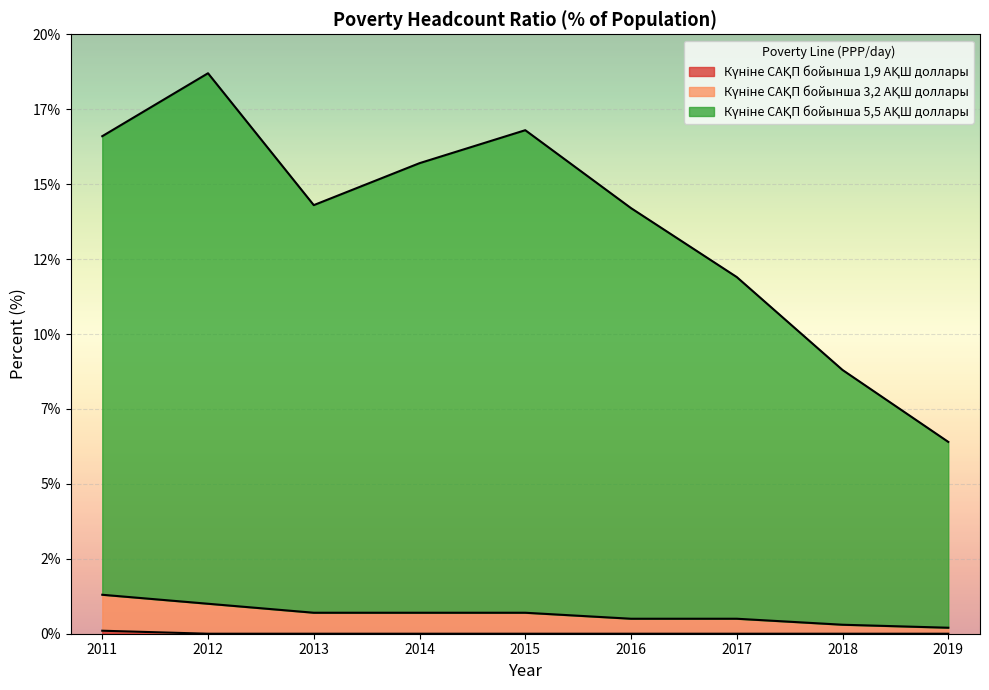

At how many categories does at least one series exceed 15?

4